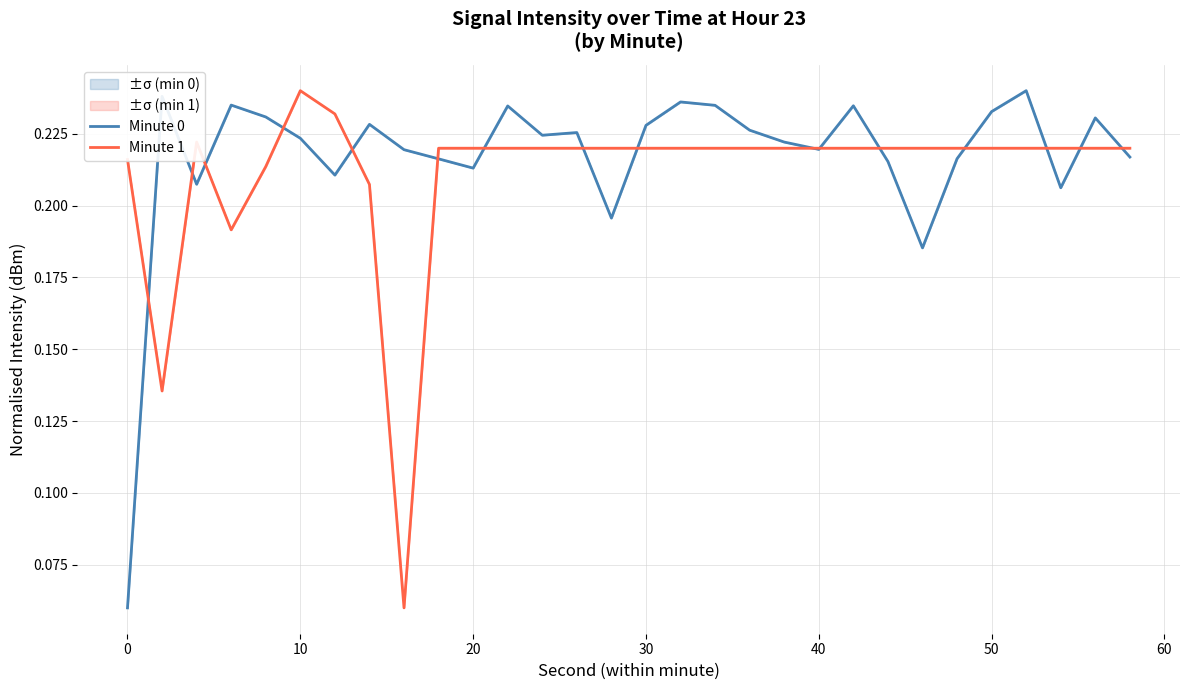

How many interior local valleys does the Minute 1 series have?

3